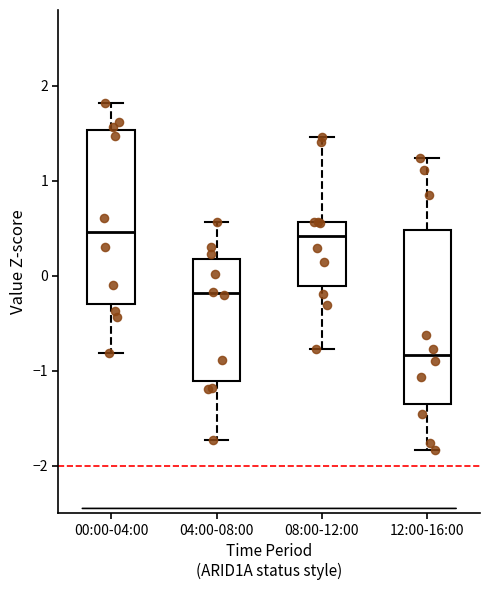

Reading left to right, transcribe this box plot: for each box, give where its median line is, the range the box spans, and where its two whiskers end, as read against the y-axis. The values are not printed on the chart, so give them approximately, as read against the axis.

00:00-04:00: median 0.5, box -0.3 to 1.5, whiskers -0.8 to 1.8
04:00-08:00: median -0.2, box -1.1 to 0.2, whiskers -1.7 to 0.6
08:00-12:00: median 0.4, box -0.1 to 0.6, whiskers -0.8 to 1.5
12:00-16:00: median -0.8, box -1.4 to 0.5, whiskers -1.8 to 1.2